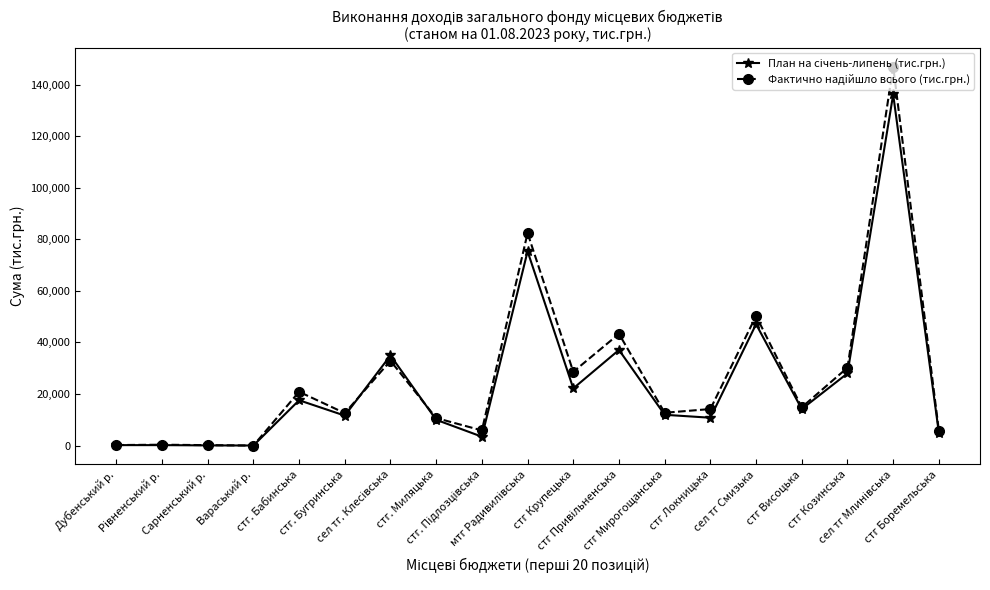

What is the maximum value for Фактично надійшло всього (тис.грн.)?

147017.1